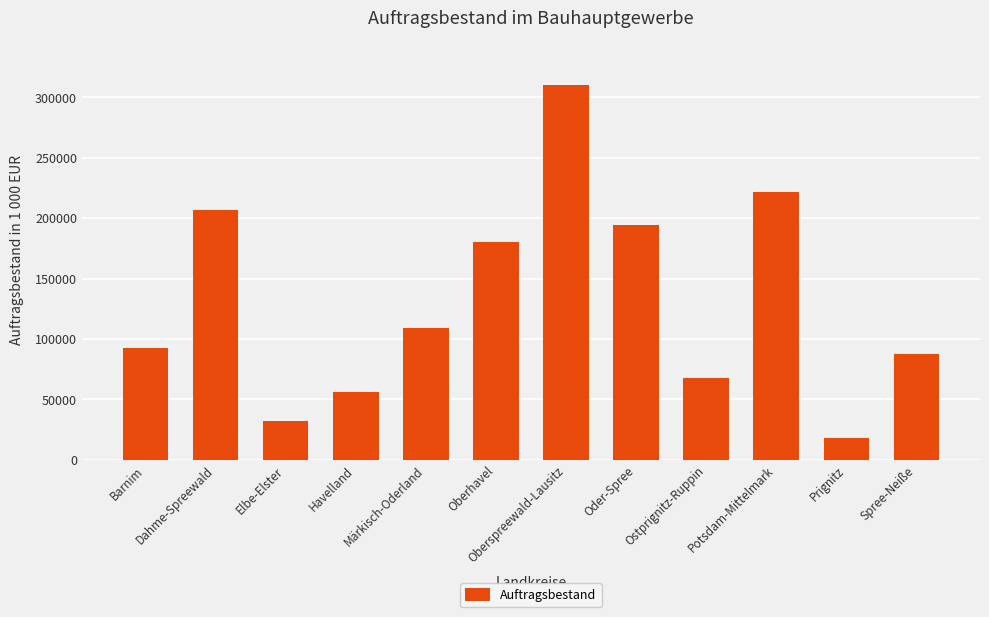

Rank the categories by value from lowest to highest.

Prignitz, Elbe-Elster, Havelland, Ostprignitz-Ruppin, Spree-Neiße, Barnim, Märkisch-Oderland, Oberhavel, Oder-Spree, Dahme-Spreewald, Potsdam-Mittelmark, Oberspreewald-Lausitz